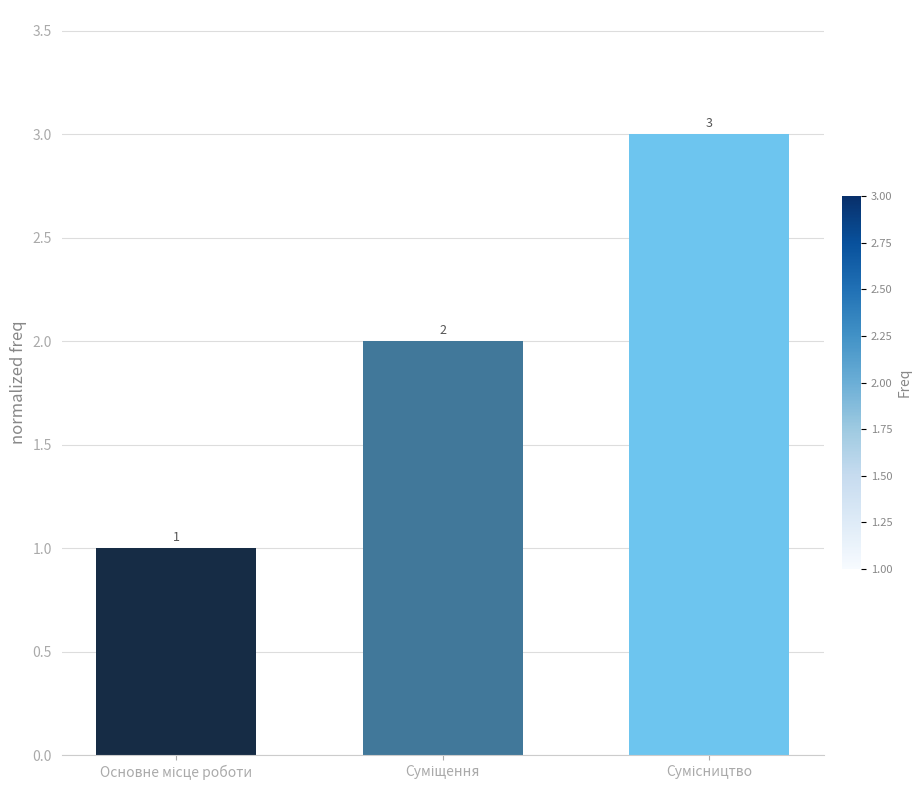

What is the value of the 2nd bar from the left?

2